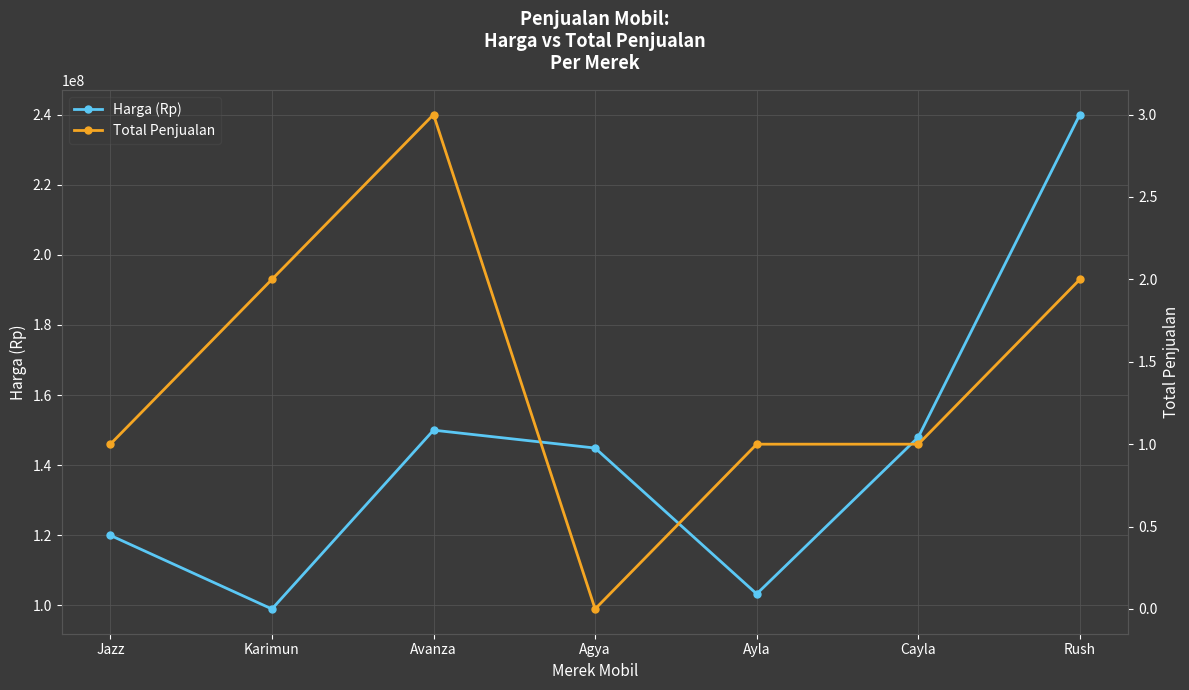

At which category does the chart reach its minimum across all series?

Agya